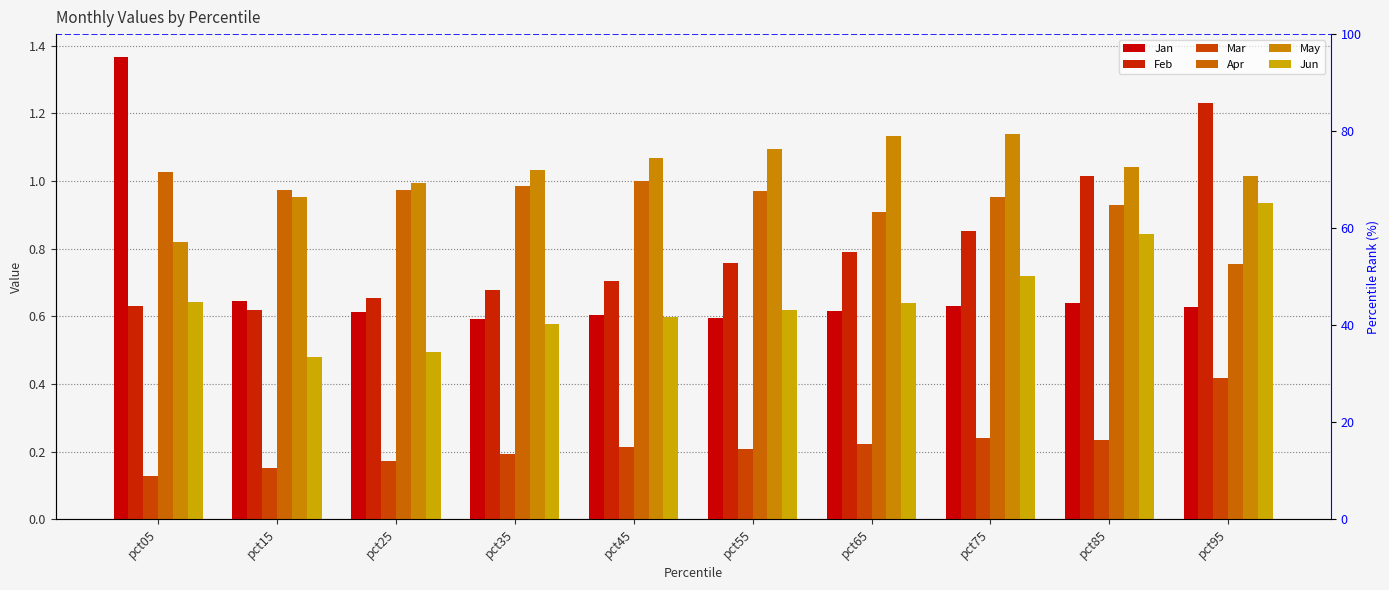

Between pct65 and pct45, which is larger?

pct65